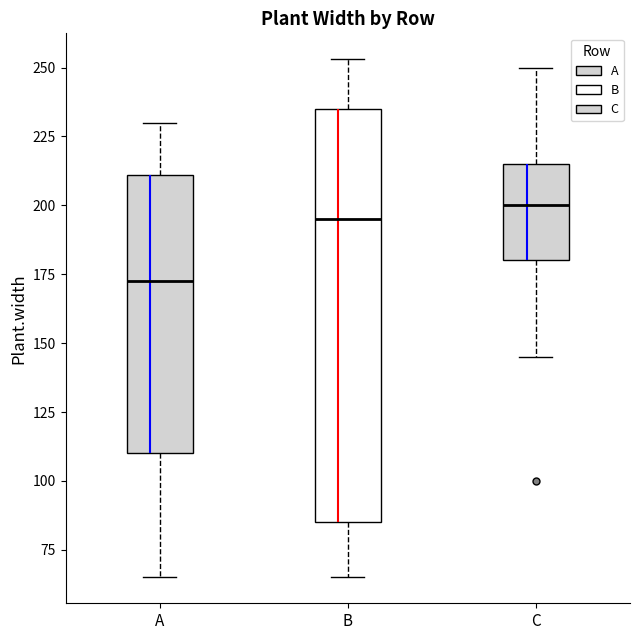

Which box is the tallest, from its lower edge to its upper edge?

B